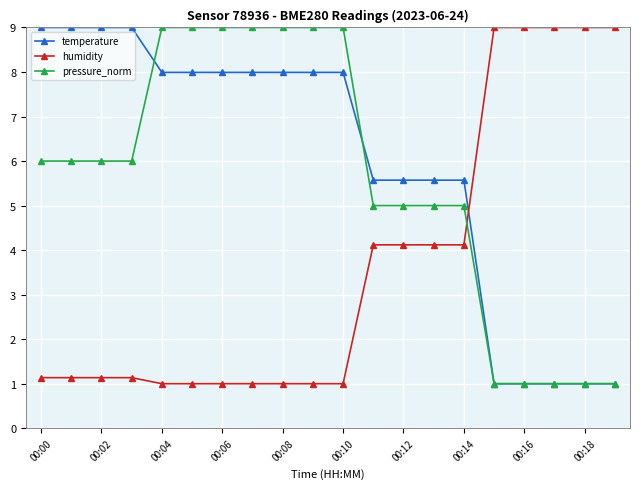

True or false: pressure_norm and humidity cross at least once.

True